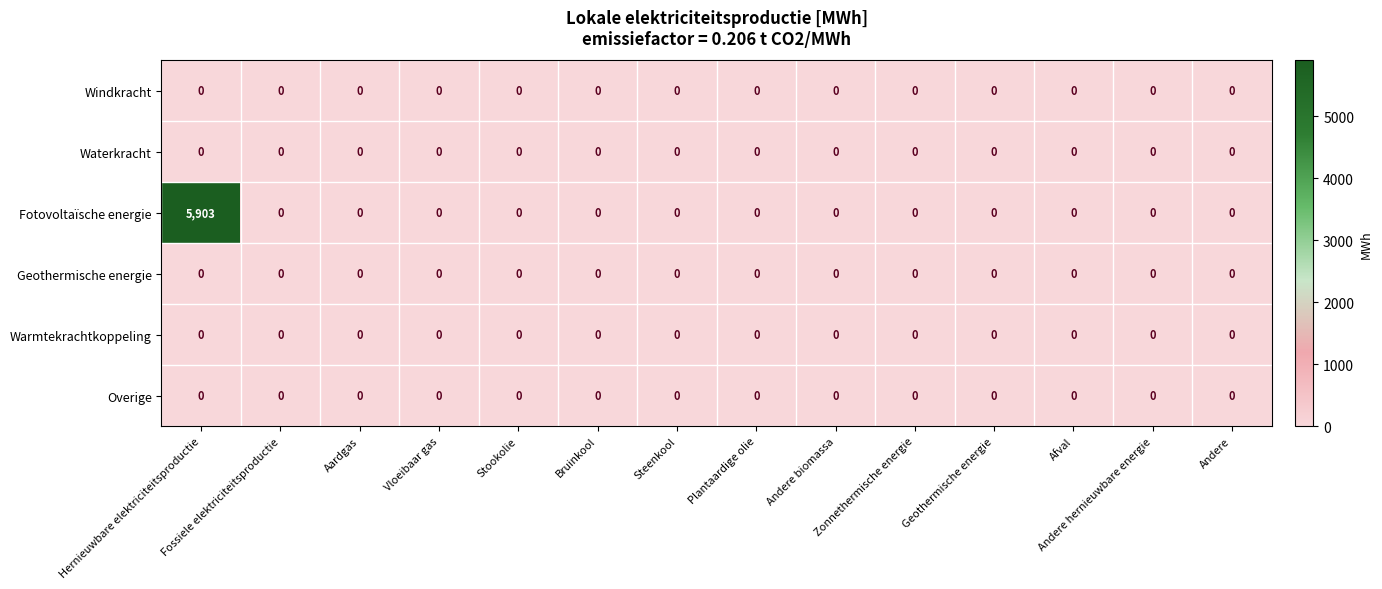

Which series has the largest total across all categories?

Fotovoltaïsche energie